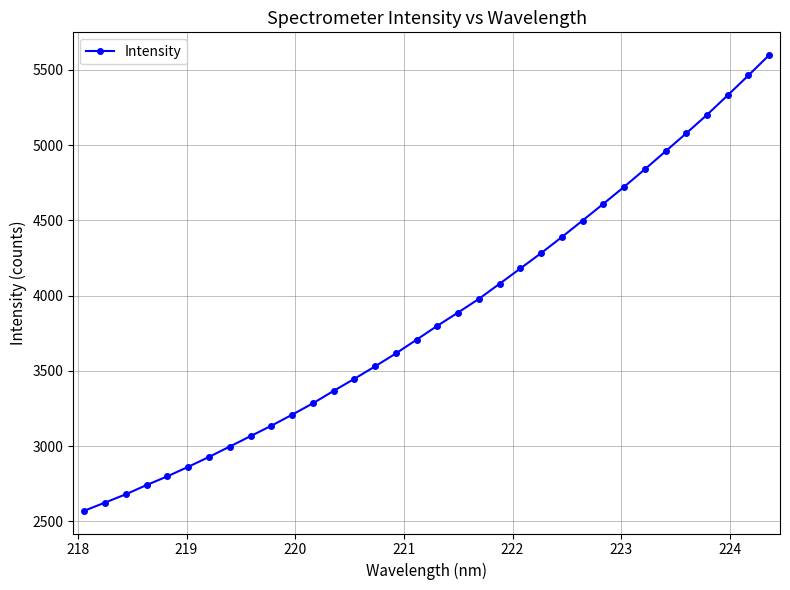

What is the average value?

3867.0